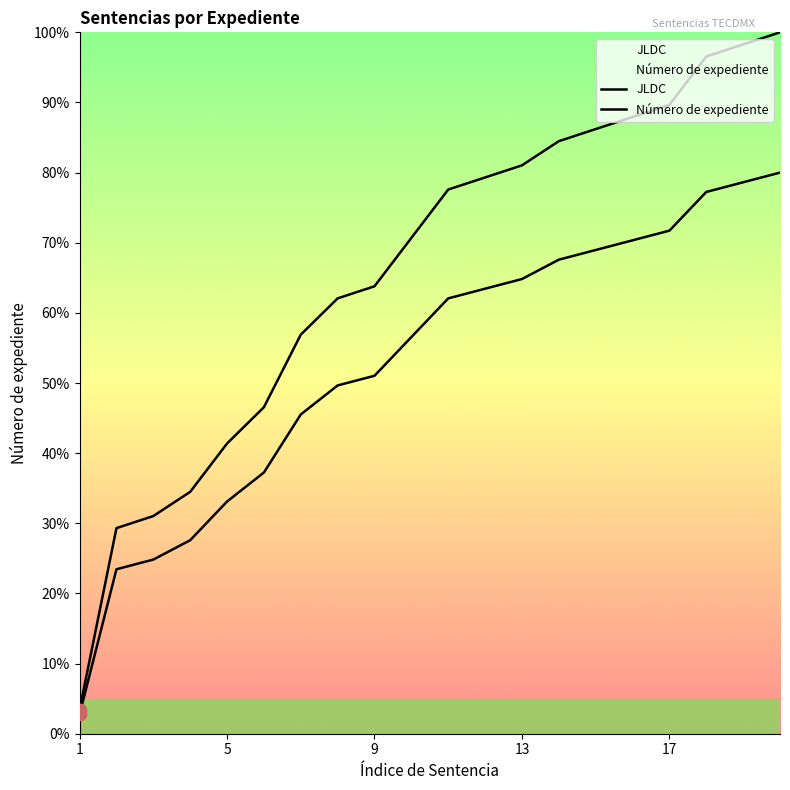

Which series contains the lowest Y value?

Número de expediente